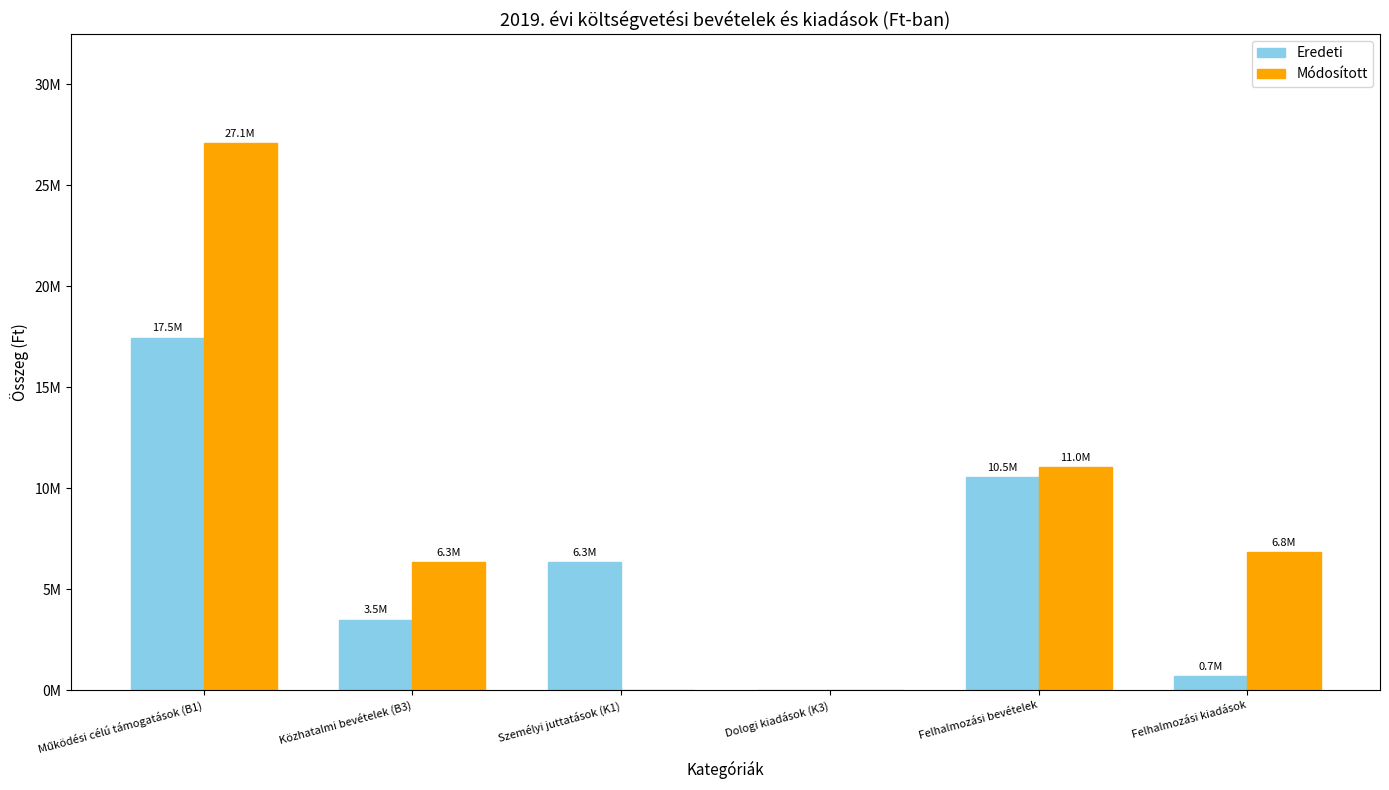

List the labels in order of Módosított value, largest first.

Működési célú támogatások (B1), Felhalmozási bevételek, Felhalmozási kiadások, Közhatalmi bevételek (B3), Személyi juttatások (K1), Dologi kiadások (K3)